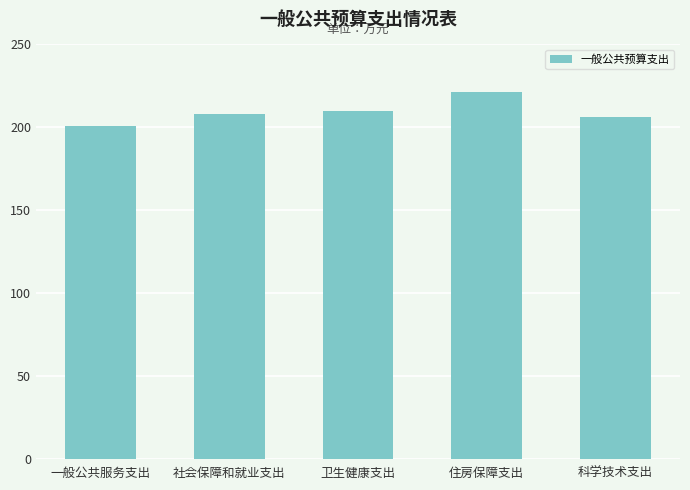

What is the label of the 4th bar from the left?

住房保障支出